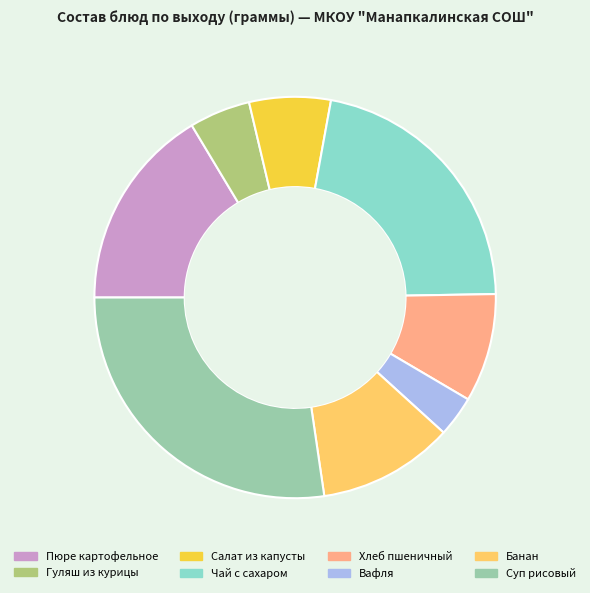

Combined, do Банан and Гуляш из курицы account for over 50%?

No